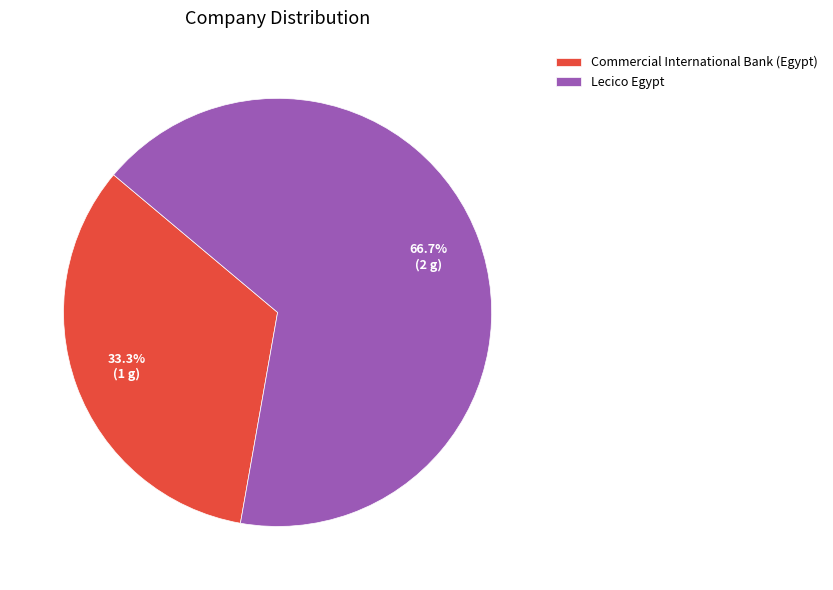

Rank the categories by value from lowest to highest.

Commercial International Bank (Egypt), Lecico Egypt